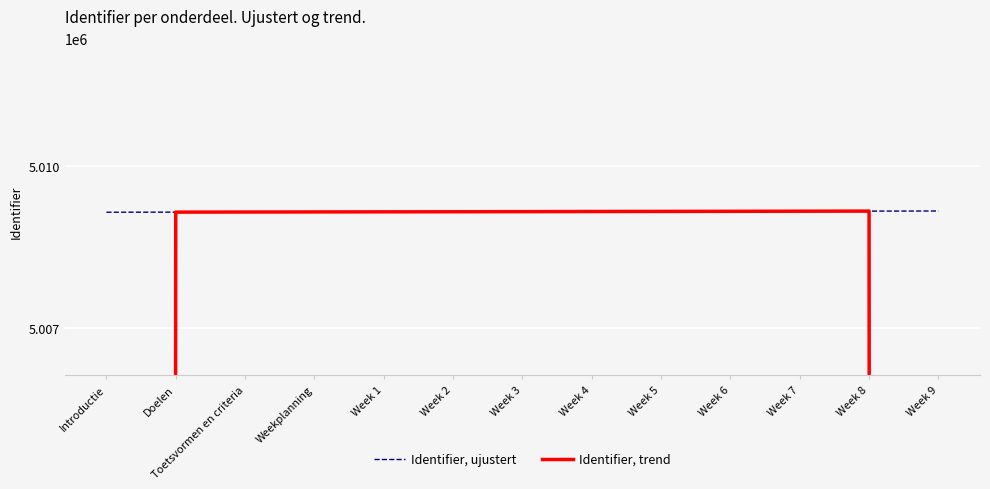

How many lines are shown in the chart?

2